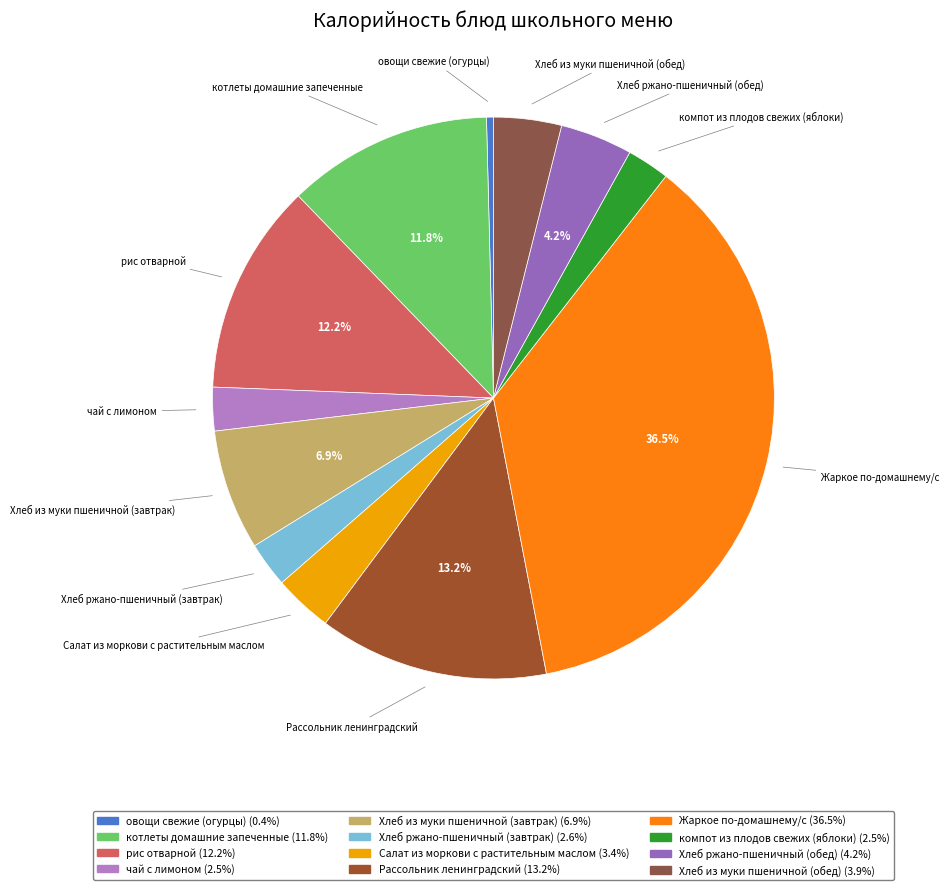

Does any single category account for the majority?

No